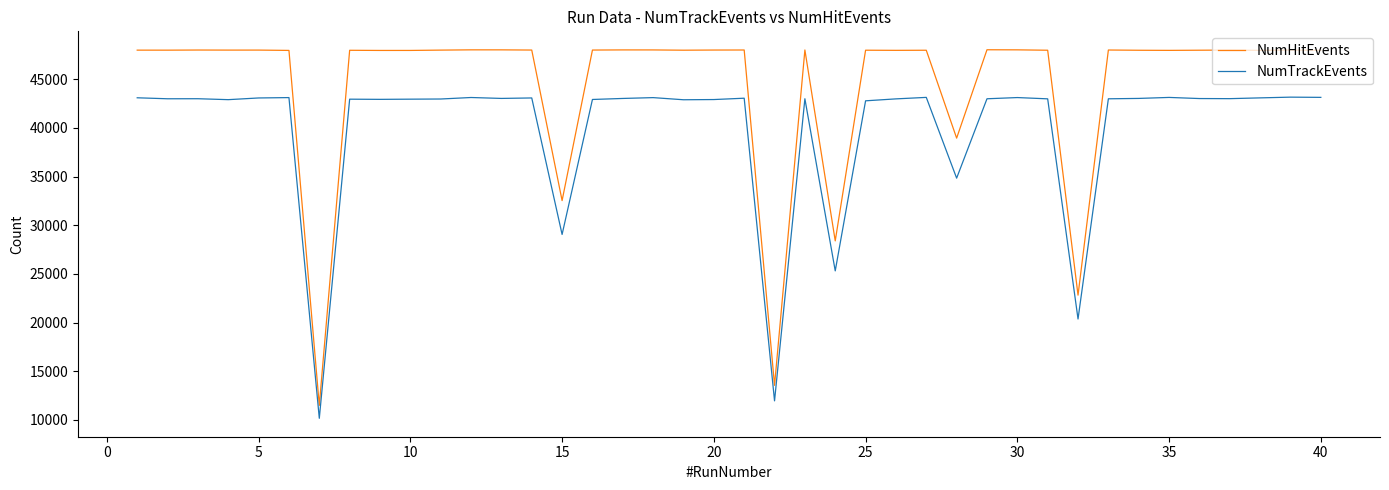

Which series has the largest total across all categories?

NumHitEvents